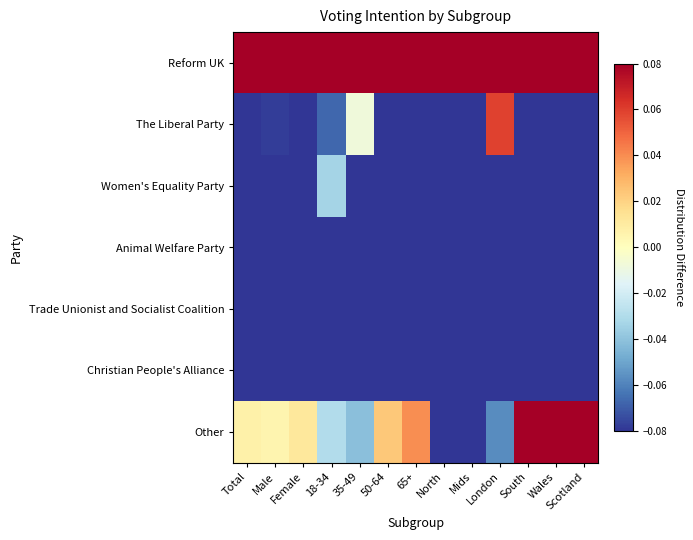

Count the number of data series in this chart.

7